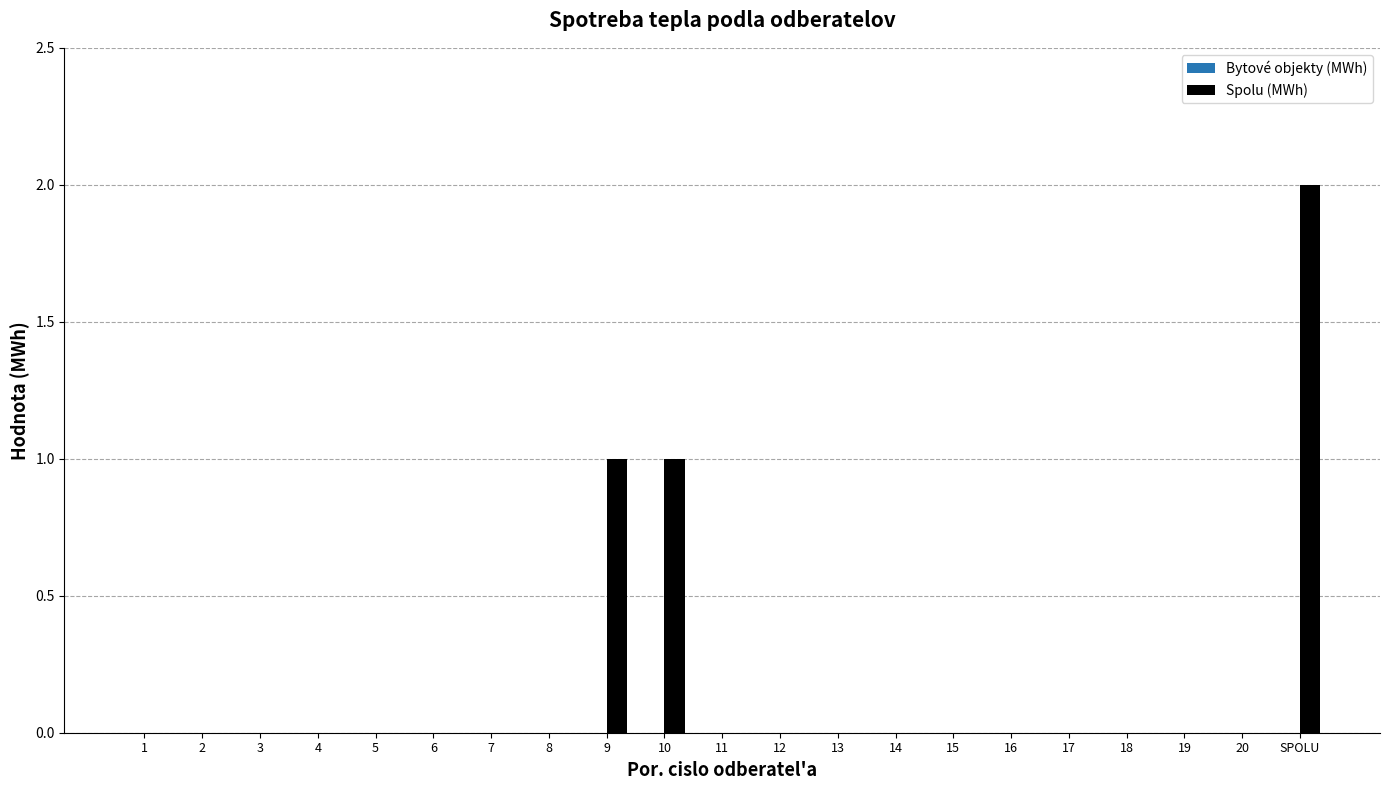

Reading right to left, transcribe all the data shown in this chart.

SPOLU=2	20=0	19=0	18=0	17=0	16=0	15=0	14=0	13=0	12=0	11=0	10=1	9=1	8=0	7=0	6=0	5=0	4=0	3=0	2=0	1=0